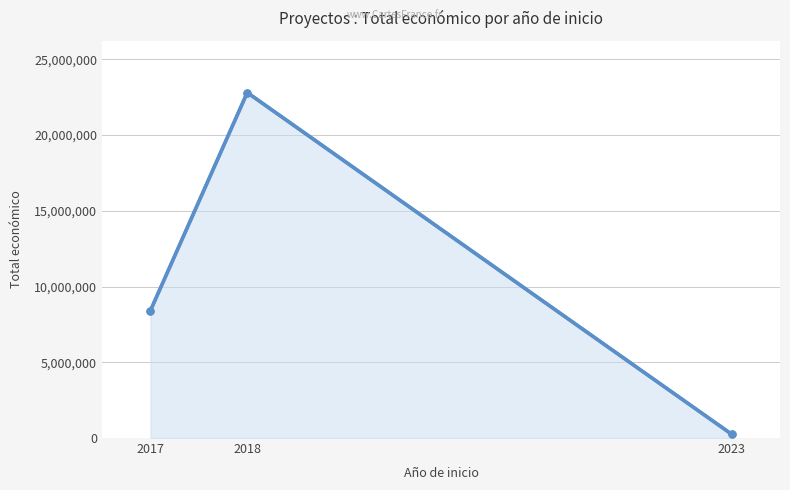

At which category does the chart reach its minimum across all series?

2023